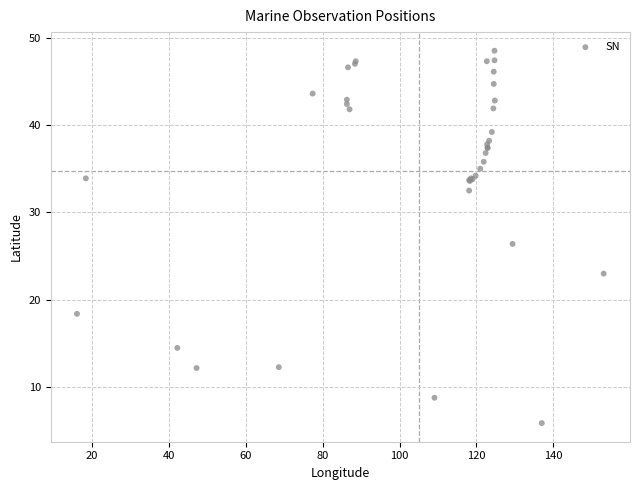

What Y value in the scatter plot is closest to 27?

26.4